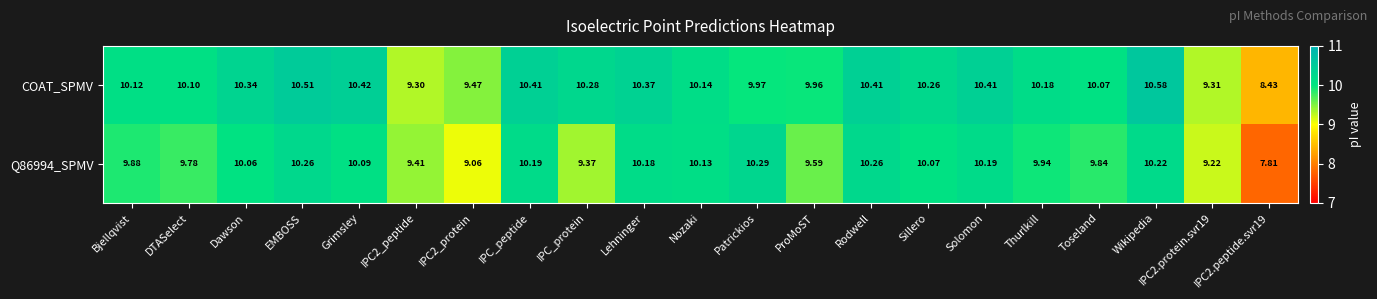

Between Lehninger and Patrickios, which series saw the biggest shift?

COAT_SPMV